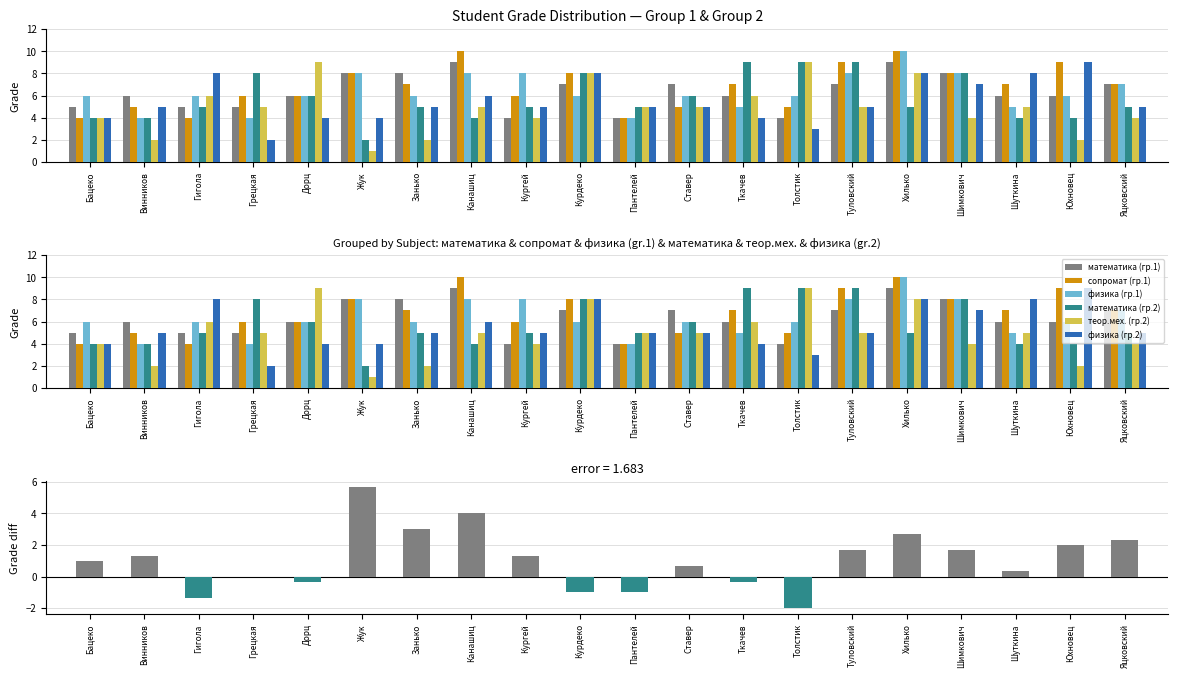

What is the approximate value of физика (гр.2) at Юхновец?

9